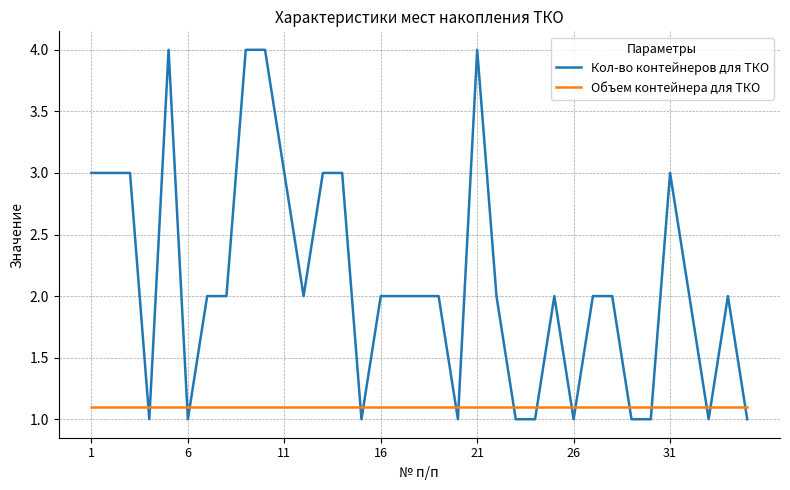

True or false: Объем контейнера для ТКО and Кол-во контейнеров для ТКО cross at least once.

True